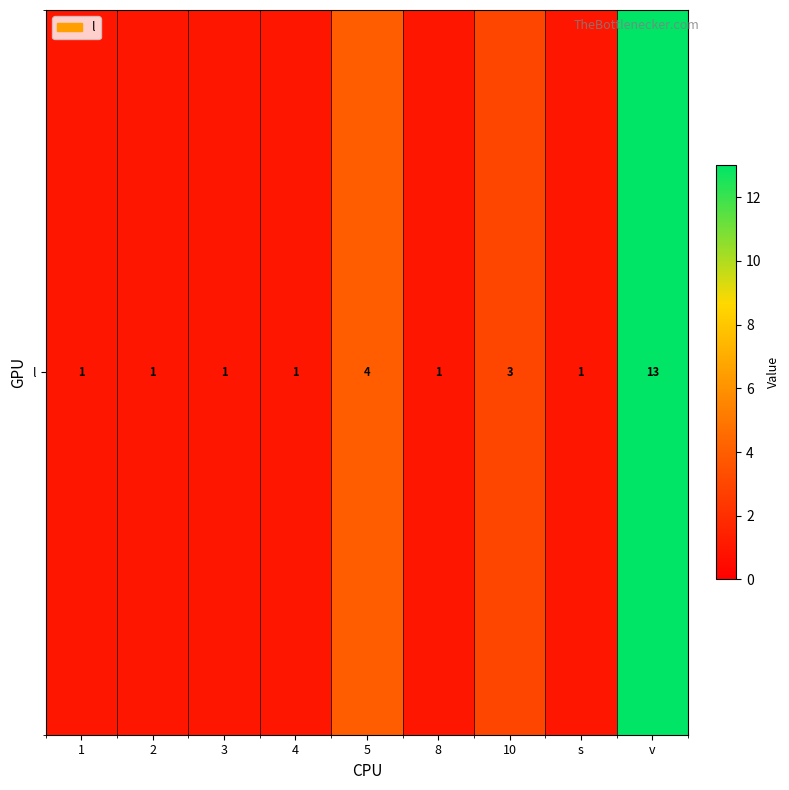

What is the sum of all values?

26